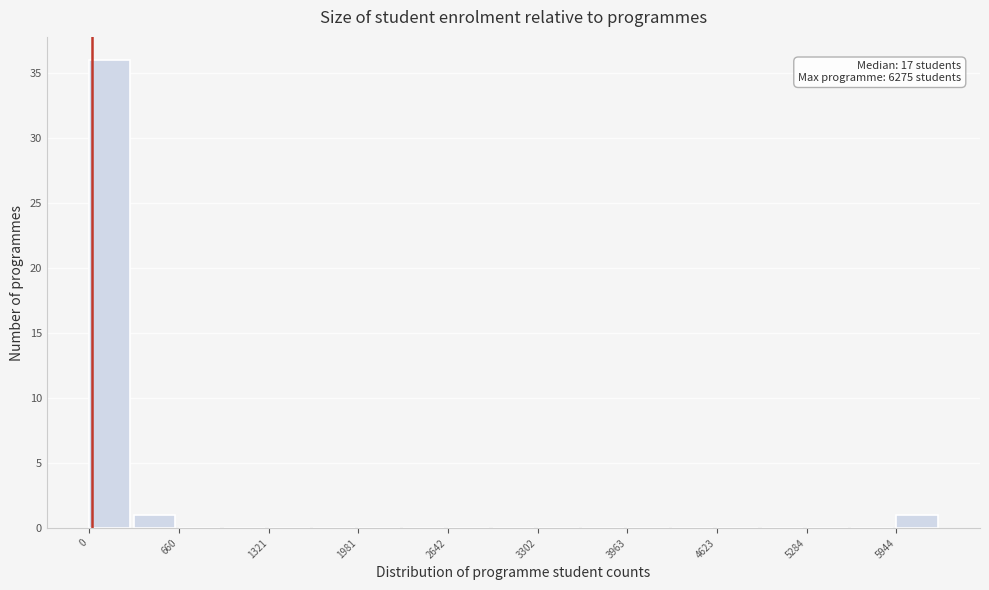

Read against the x-axis, roughly where is the centre of the tallest bar?

200